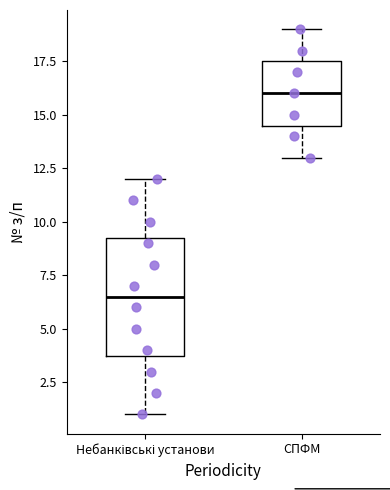

Where does the lower whisker of the box for Небанківські установи end on the y-axis? The values are not printed on the chart, so give them approximately, as read against the axis.

1.0